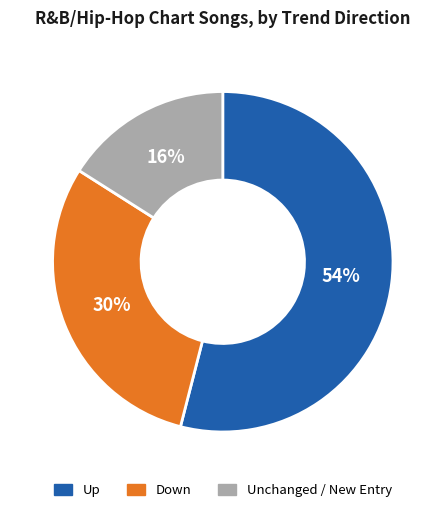

How many slices are in this pie chart?

3